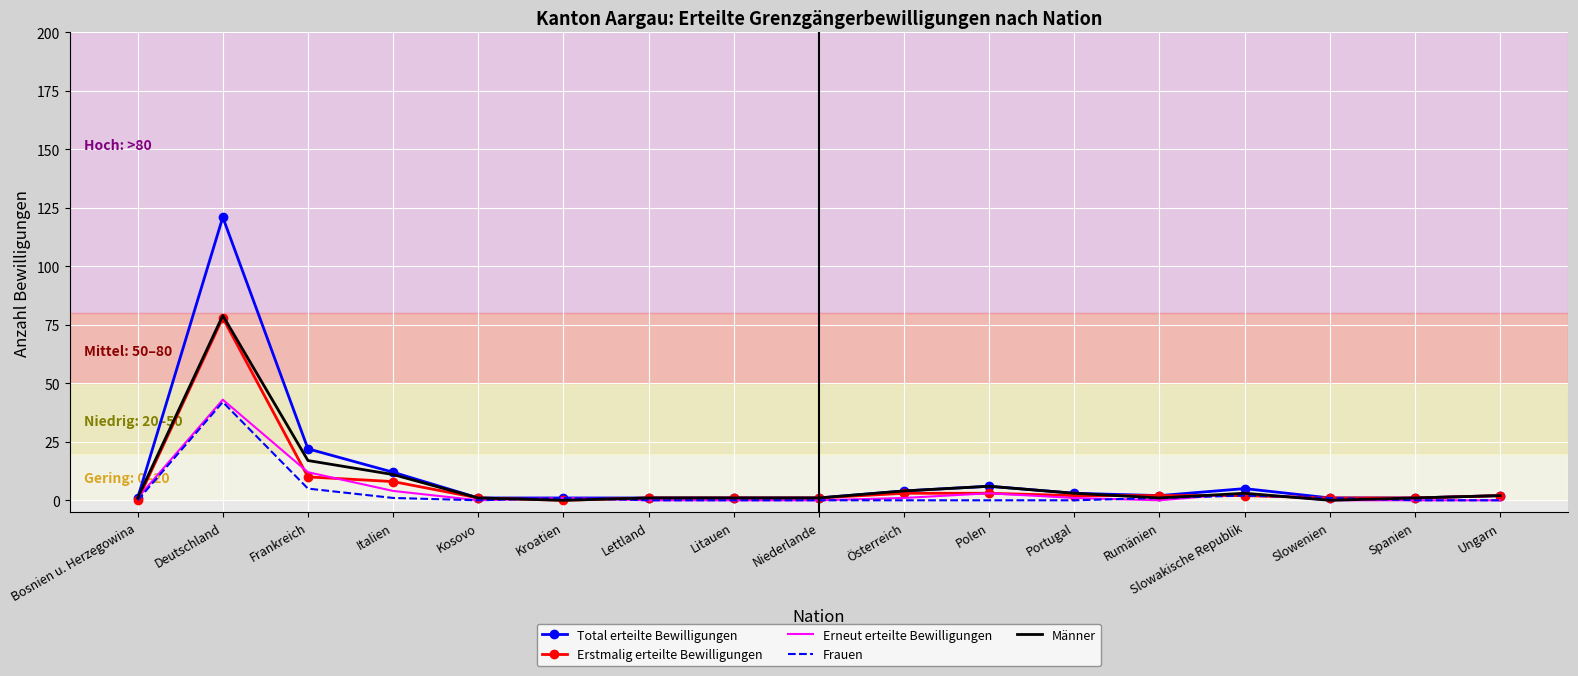

What is the highest value of the Männer series?

79